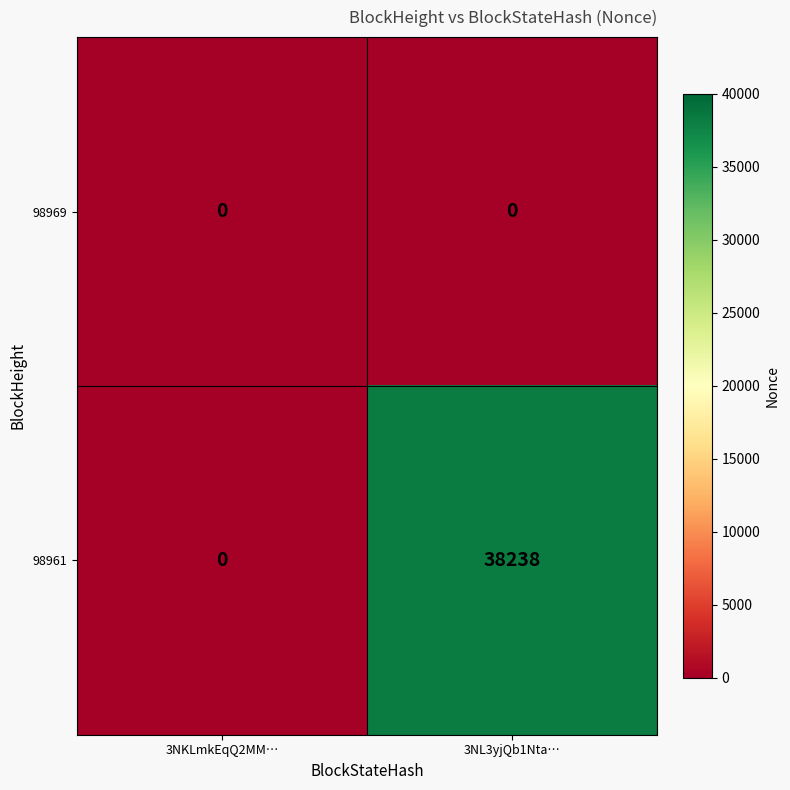

Reading left to right, transcribe all the data shown in this chart.

98969: 3NKLmkEqQ2MM…=0	3NL3yjQb1Nta…=0
98961: 3NKLmkEqQ2MM…=0	3NL3yjQb1Nta…=38238